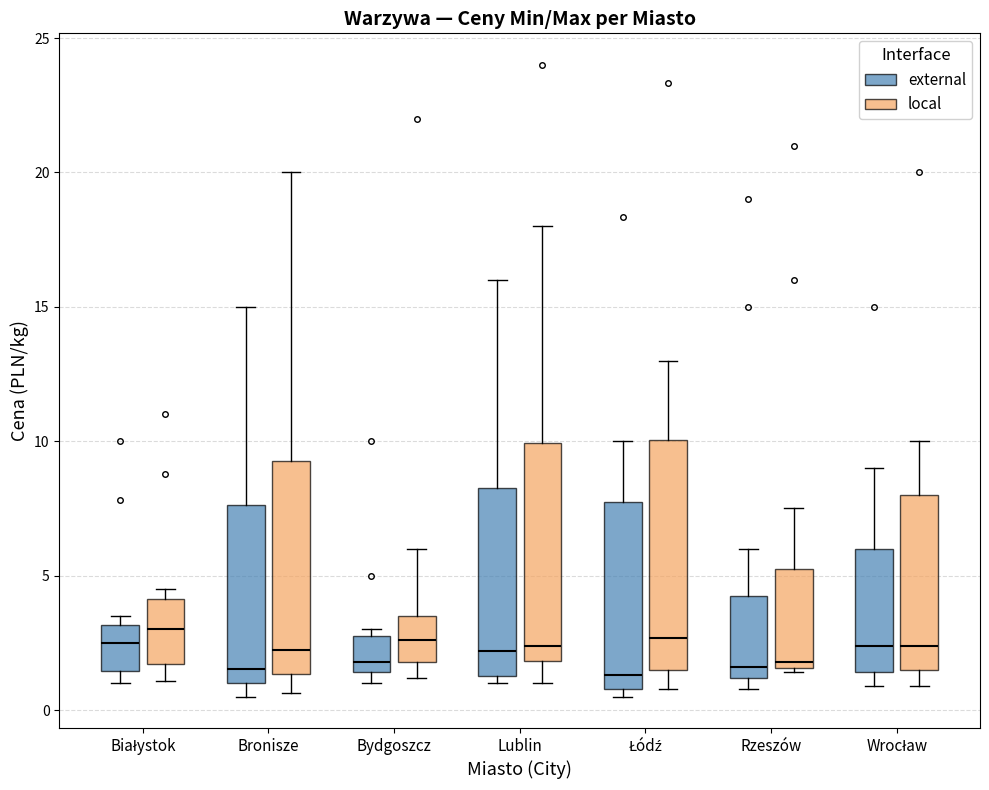

Where is the upper edge of the box for Łódź (local) on the y-axis? The values are not printed on the chart, so give them approximately, as read against the axis.

10.0